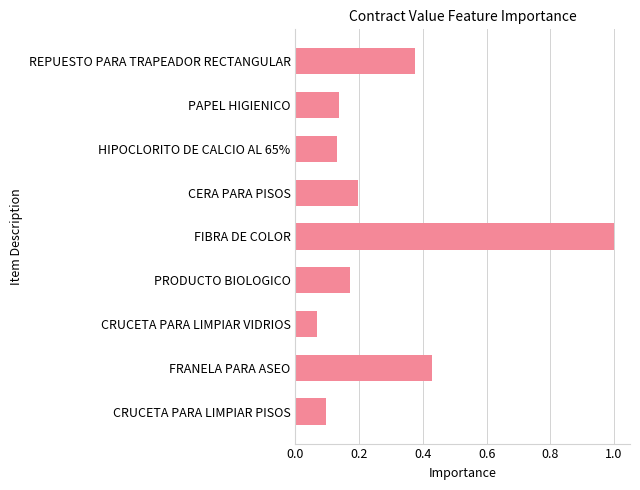

What is the difference between the maximum and minimum values?

0.9